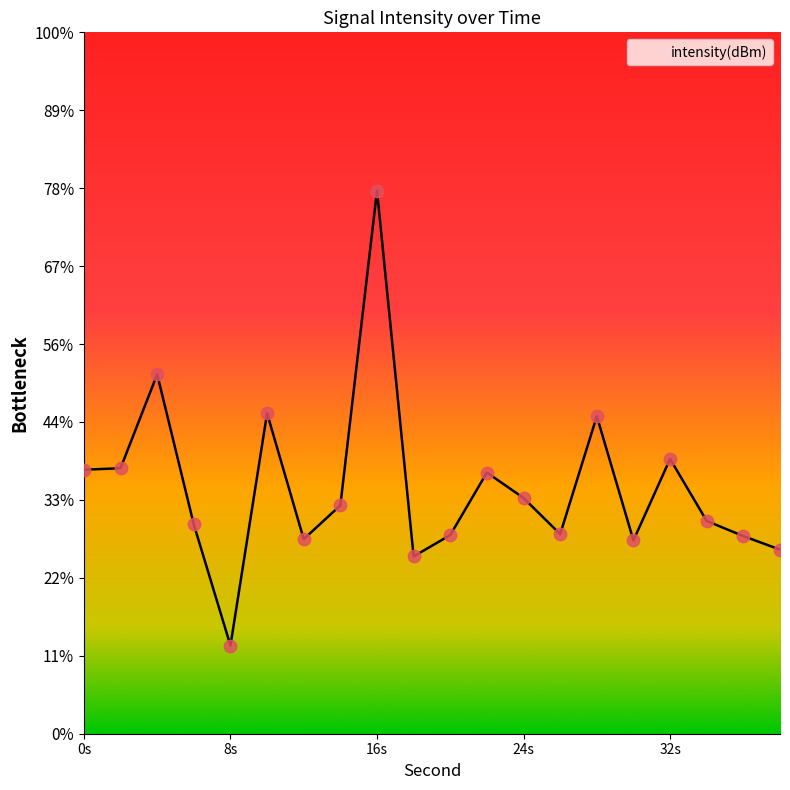

Which has a higher value, 36 or 10?

10